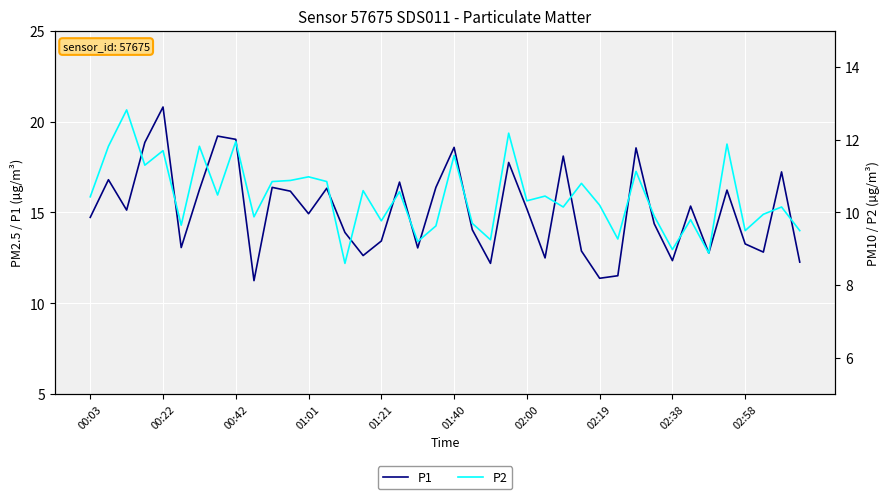

The P1 series shows 4.4 at 02:38. True or false?

False